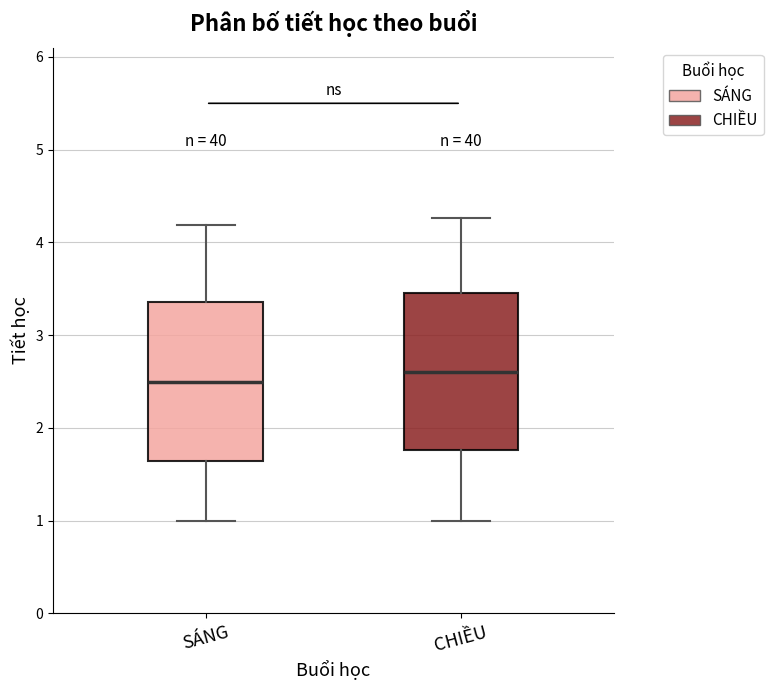

Reading left to right, transcribe this box plot: for each box, give where its median line is, the range the box spans, and where its two whiskers end, as read against the y-axis. The values are not printed on the chart, so give them approximately, as read against the axis.

SÁNG: median 2.5, box 1.6 to 3.4, whiskers 1.0 to 4.2
CHIỀU: median 2.6, box 1.8 to 3.5, whiskers 1.0 to 4.3